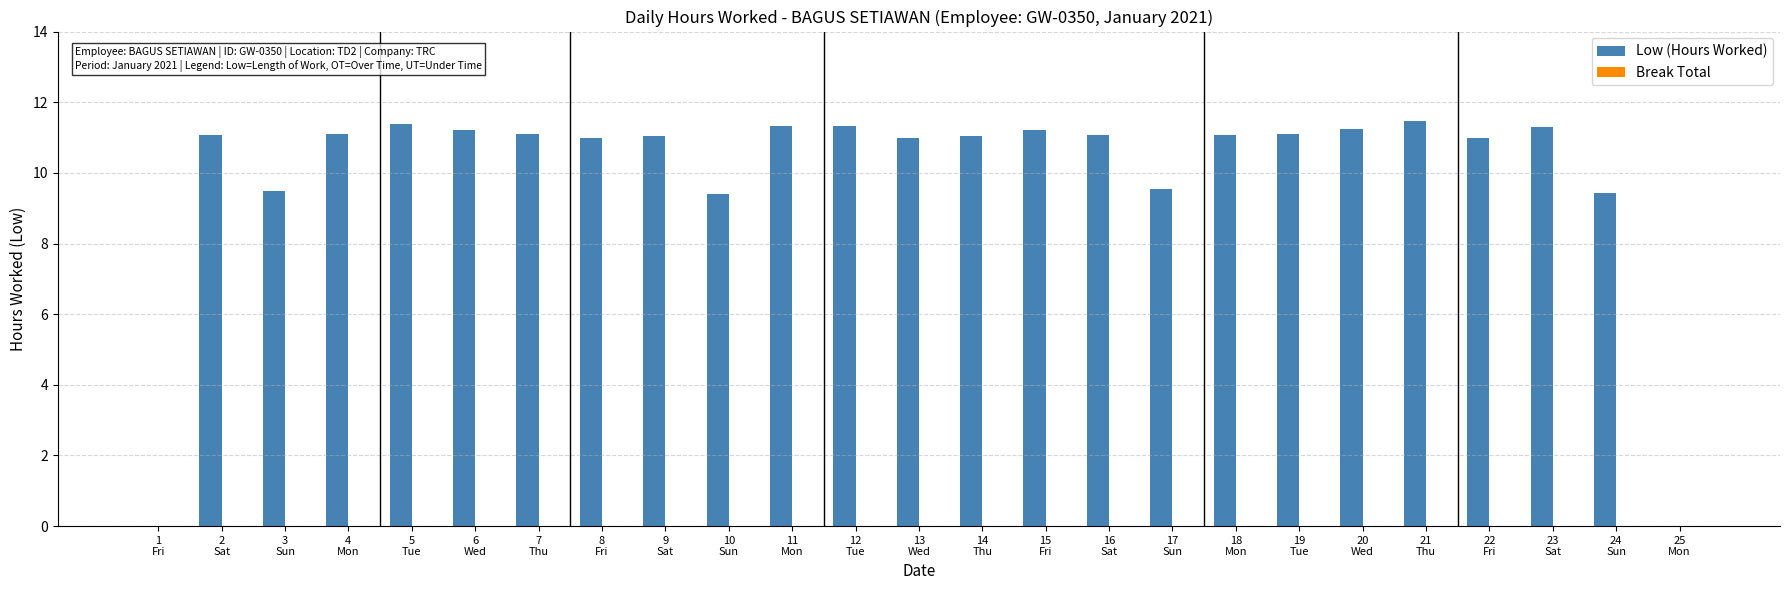

What is the maximum value shown in the chart?

11.5